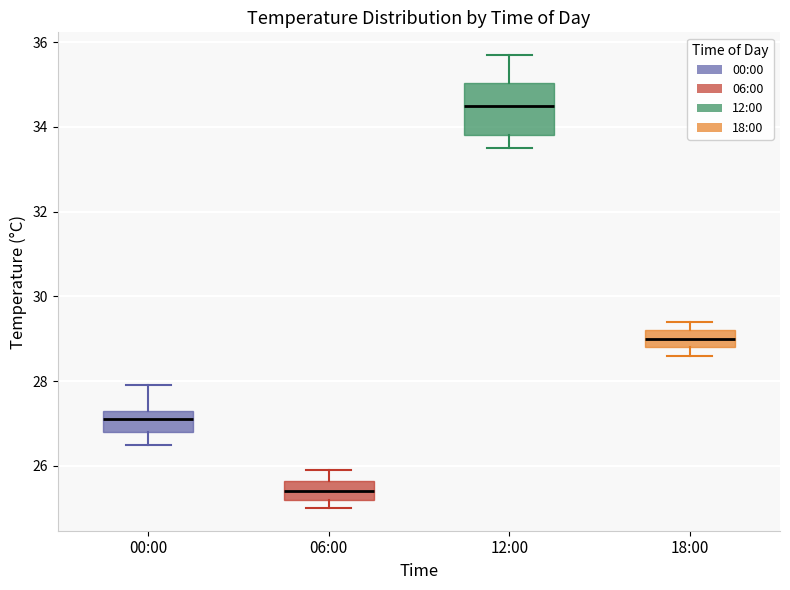

Where is the upper edge of the box for 18:00 on the y-axis? The values are not printed on the chart, so give them approximately, as read against the axis.

29.2